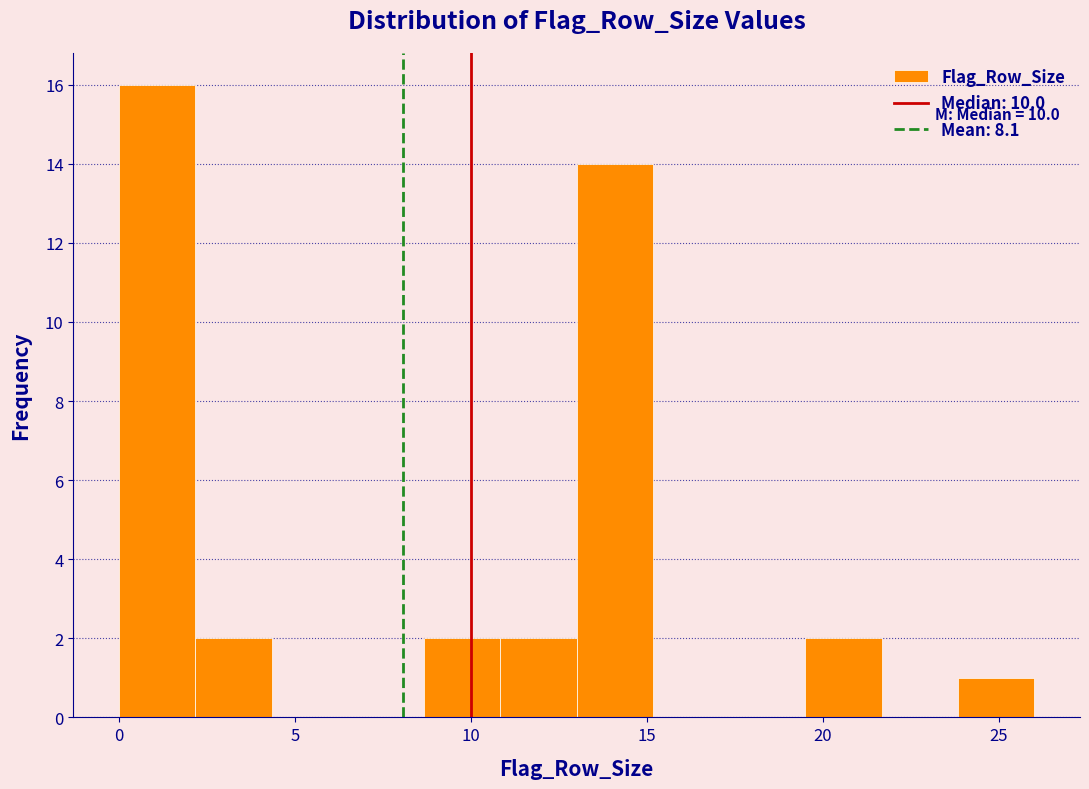

Over which range of the x-axis is the bar tallest?

0.0 to 2.0